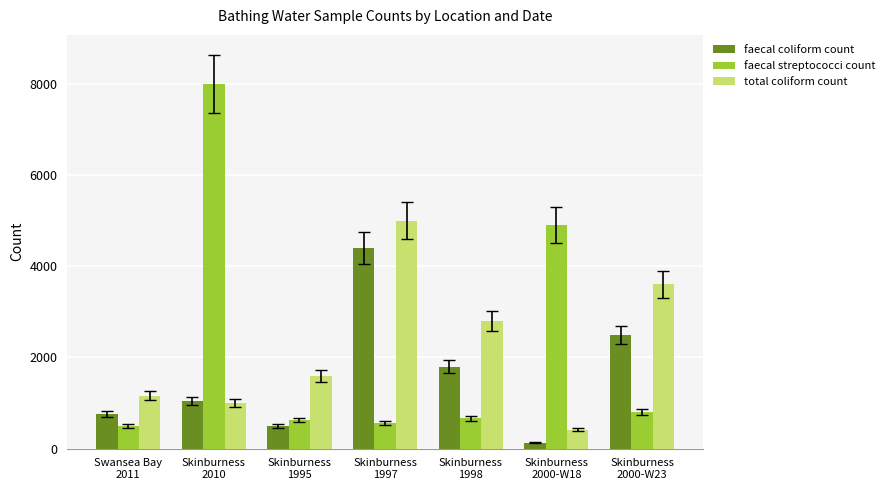

True or false: faecal coliform count has a value of 1270 at Swansea Bay
2011.

False